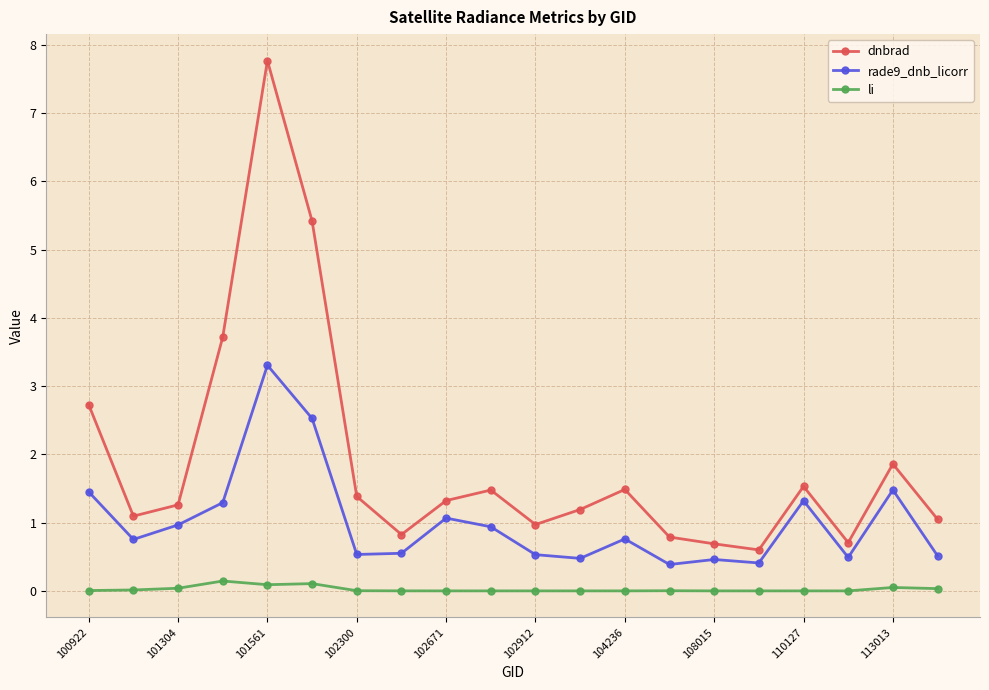

True or false: dnbrad and rade9_dnb_licorr cross at least once.

False